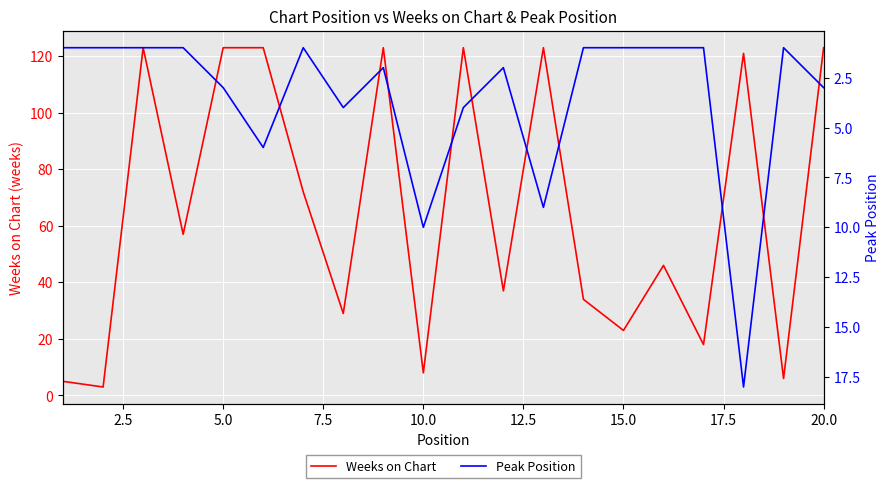

True or false: Weeks on Chart has more than 2 points higher than both neighbors.

True